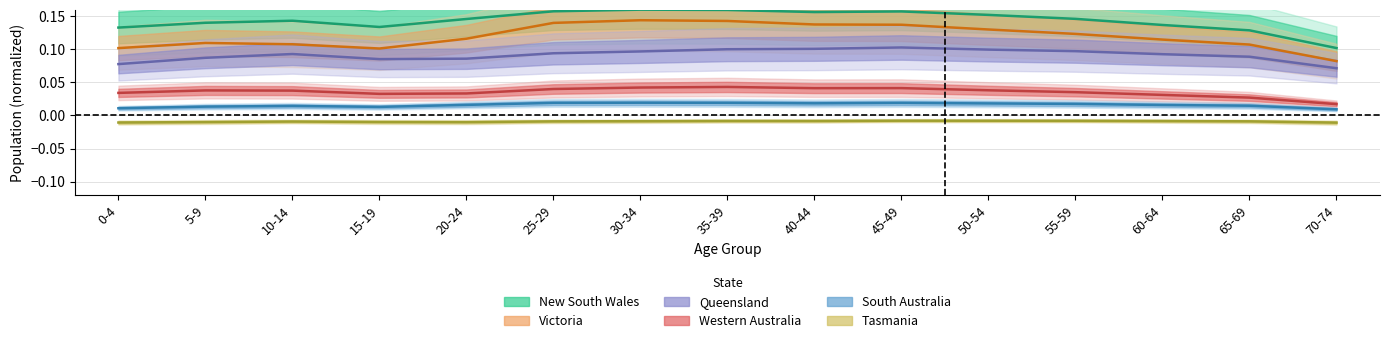

The Victoria series shows 0.2 at 60-64. True or false?

False